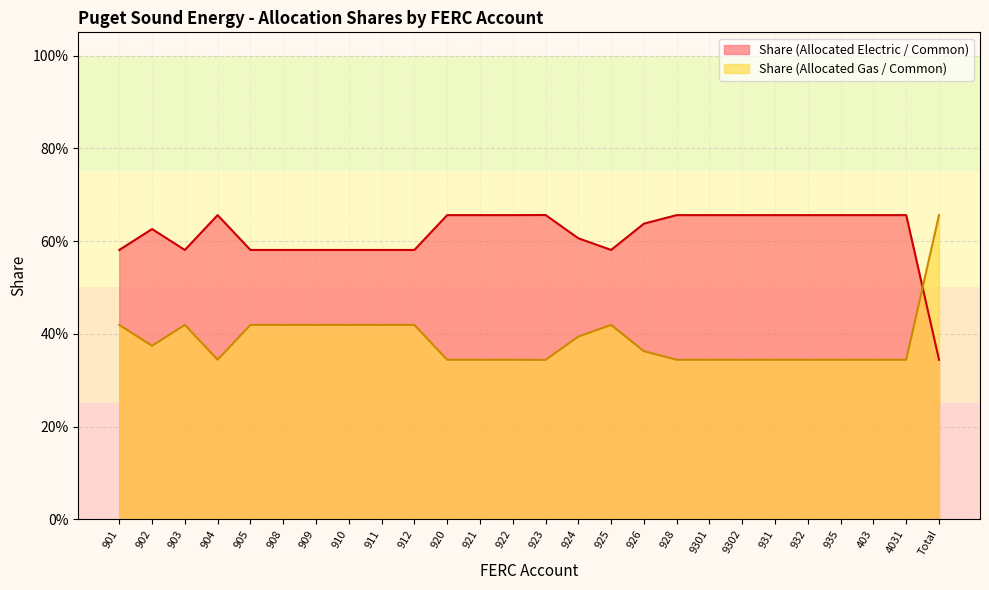

Which series has the widest spread of values?

Share (Allocated Electric / Common)